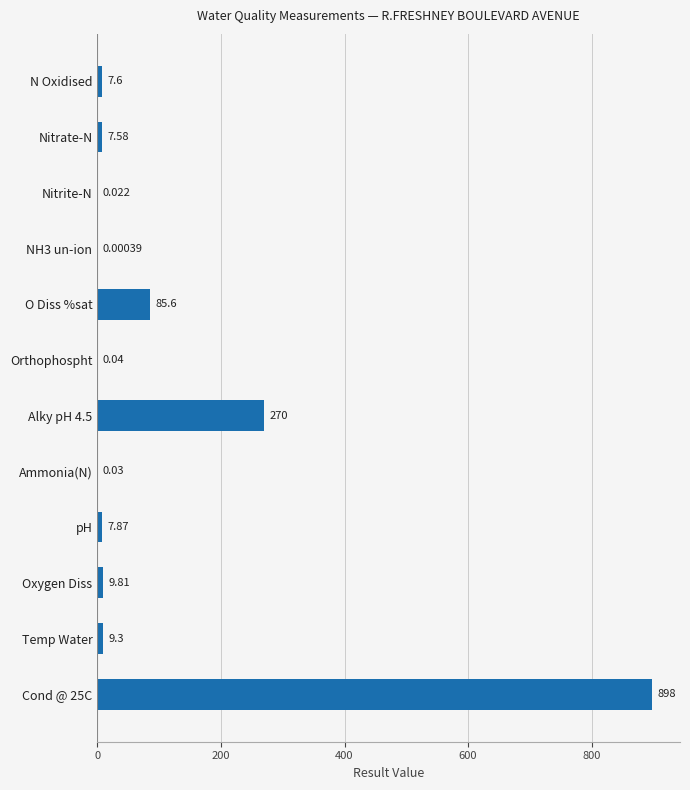

Which has a higher value, Oxygen Diss or Nitrite-N?

Oxygen Diss